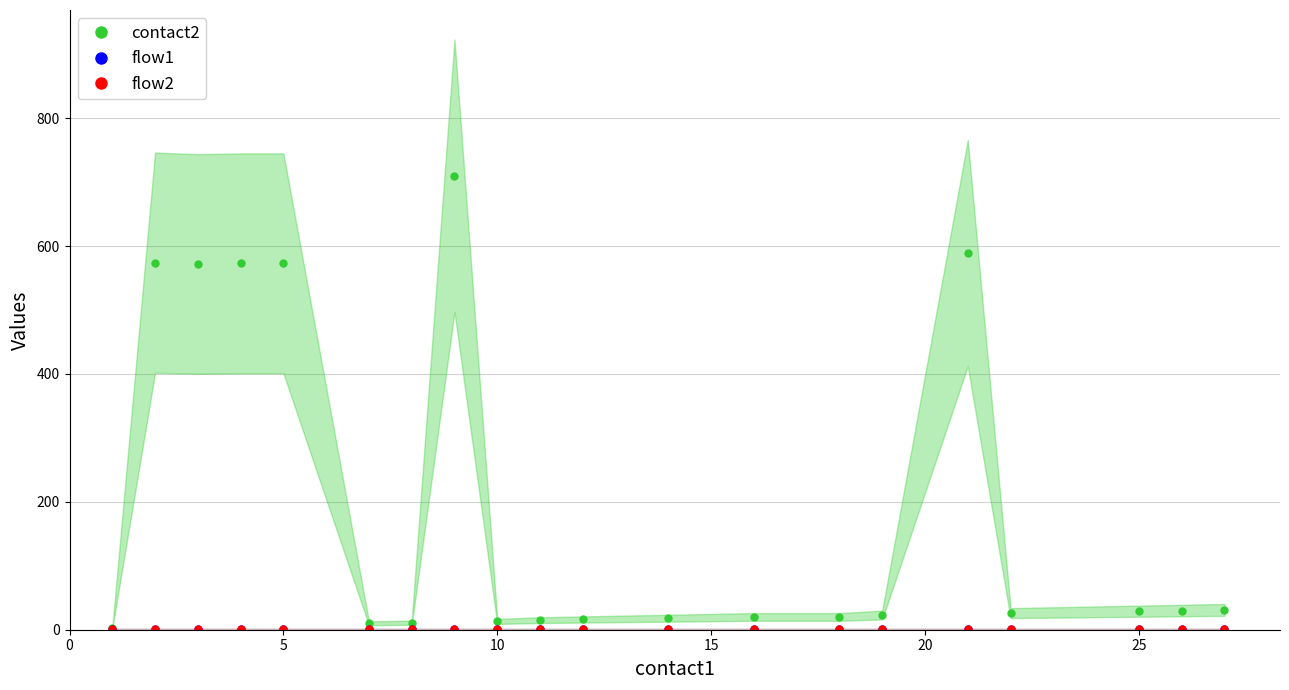

What are all the series names shown in the legend?

contact2, flow1, flow2